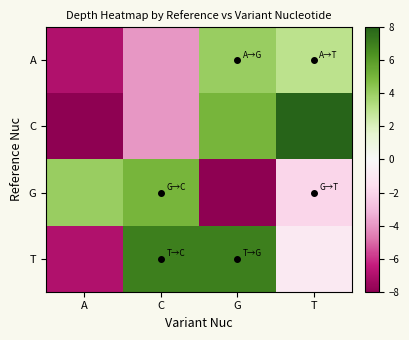

Which series has the largest total across all categories?

T